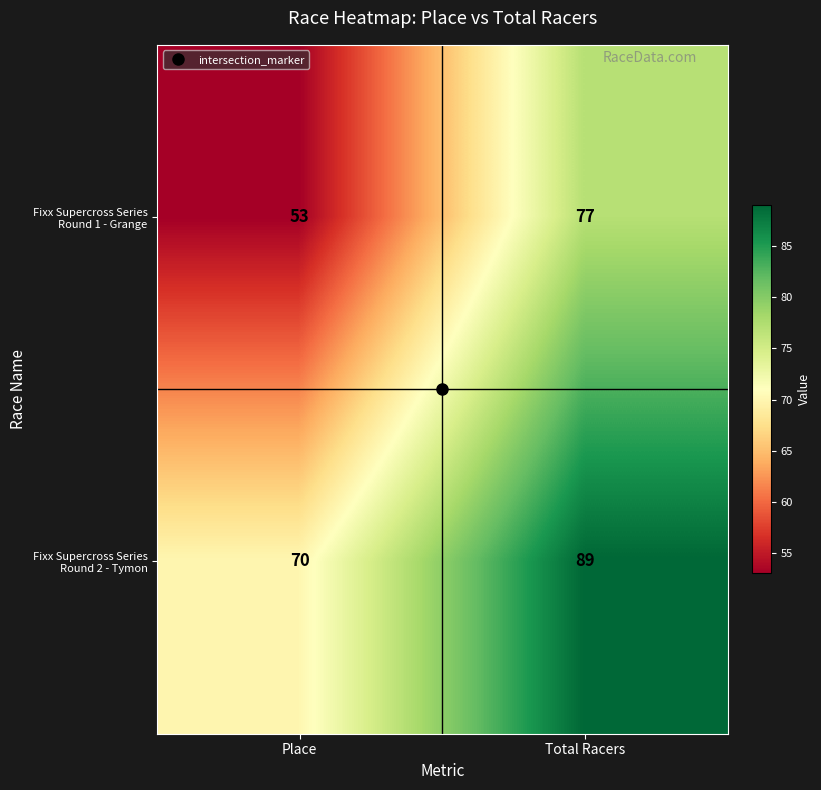

What value does the Fixx Supercross Series Round 1 - Grange series have at Total Racers, to the nearest 10?

80